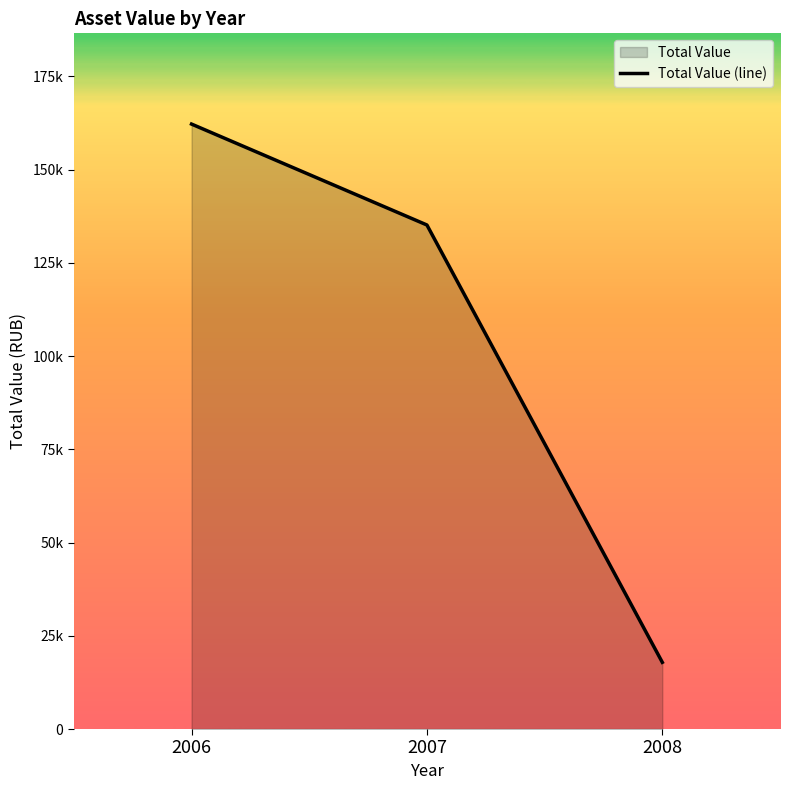

Is it true that the value at 2007 is 221742.3?

False